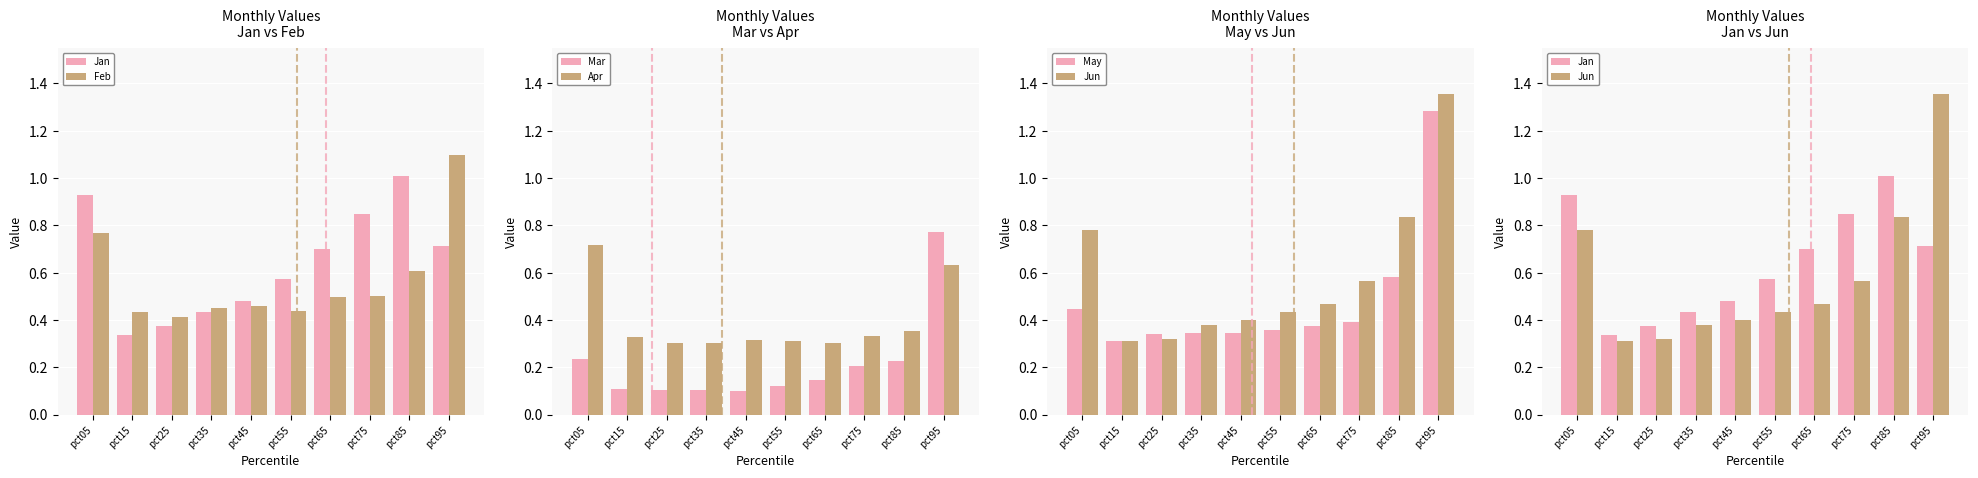

Reading left to right, extract all data points from this chart.

Jan: pct05=0.9	pct15=0.3	pct25=0.4	pct35=0.4	pct45=0.5	pct55=0.6	pct65=0.7	pct75=0.8	pct85=1.0	pct95=0.7
Feb: pct05=0.8	pct15=0.4	pct25=0.4	pct35=0.5	pct45=0.5	pct55=0.4	pct65=0.5	pct75=0.5	pct85=0.6	pct95=1.1
Mar: pct05=0.2	pct15=0.1	pct25=0.1	pct35=0.1	pct45=0.1	pct55=0.1	pct65=0.1	pct75=0.2	pct85=0.2	pct95=0.8
Apr: pct05=0.7	pct15=0.3	pct25=0.3	pct35=0.3	pct45=0.3	pct55=0.3	pct65=0.3	pct75=0.3	pct85=0.4	pct95=0.6
May: pct05=0.4	pct15=0.3	pct25=0.3	pct35=0.3	pct45=0.3	pct55=0.4	pct65=0.4	pct75=0.4	pct85=0.6	pct95=1.3
Jun: pct05=0.8	pct15=0.3	pct25=0.3	pct35=0.4	pct45=0.4	pct55=0.4	pct65=0.5	pct75=0.6	pct85=0.8	pct95=1.4